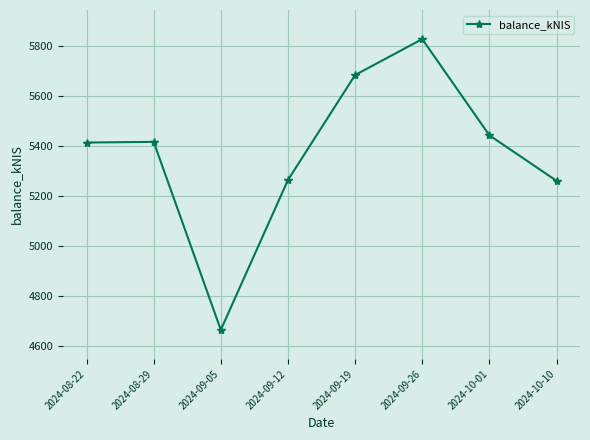

What is the value of the 1st point from the left?

5413.9